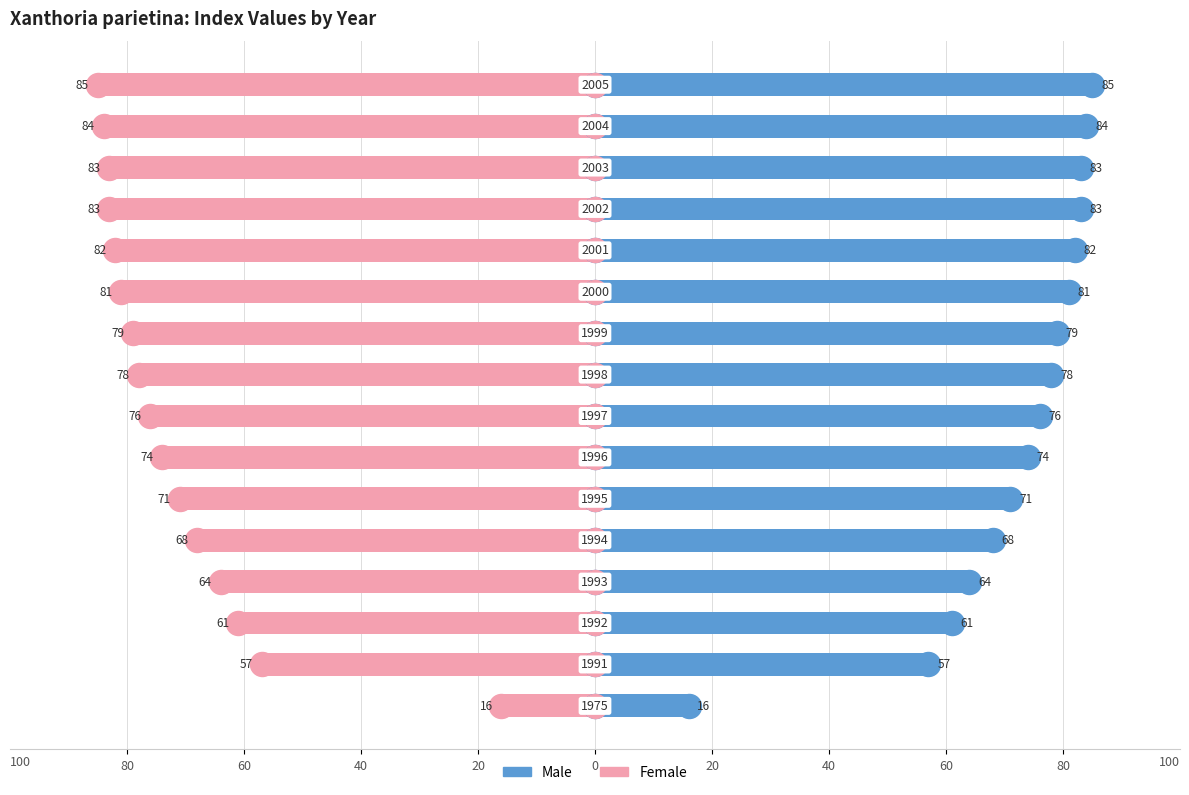

What are all the series names shown in the legend?

Male, Female